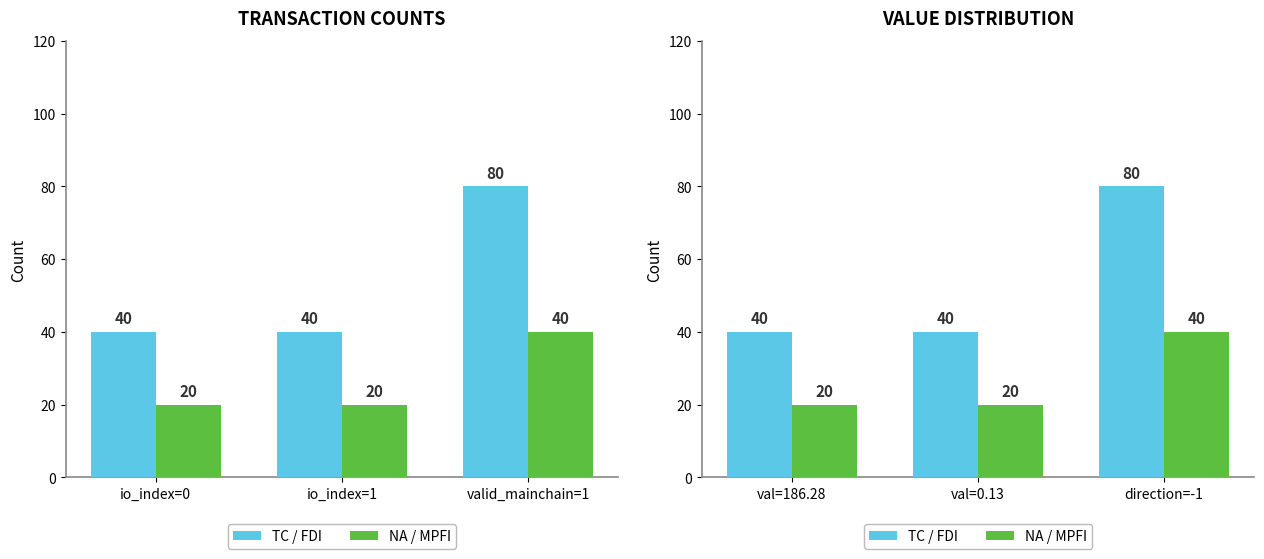

Does the chart contain any negative values?

No